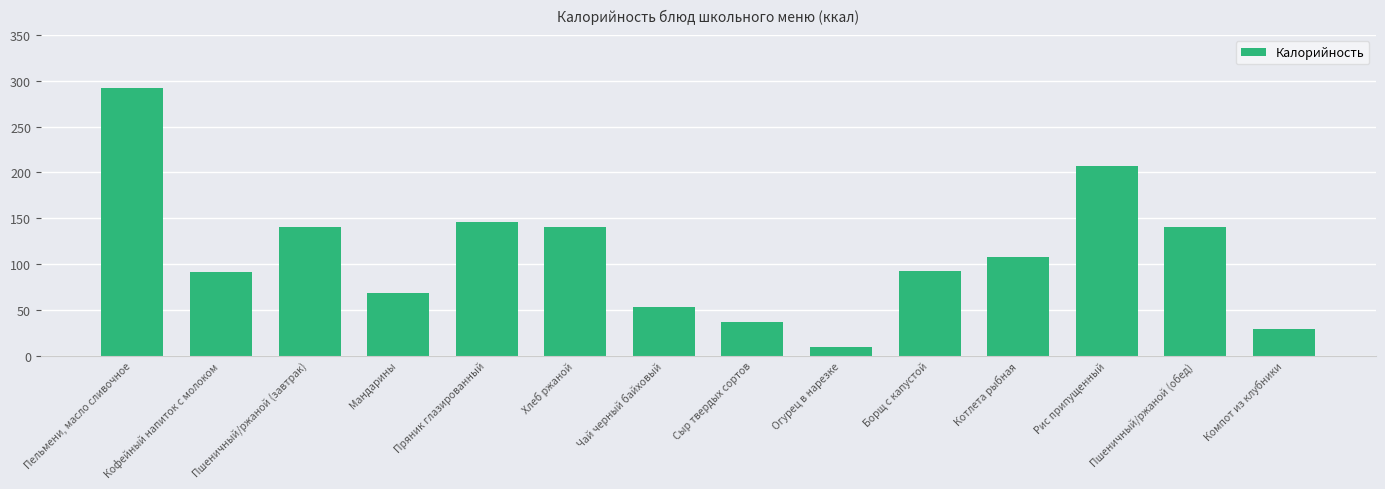

Is it true that the value at Пшеничный/ржаной (обед) is 139.9?

True